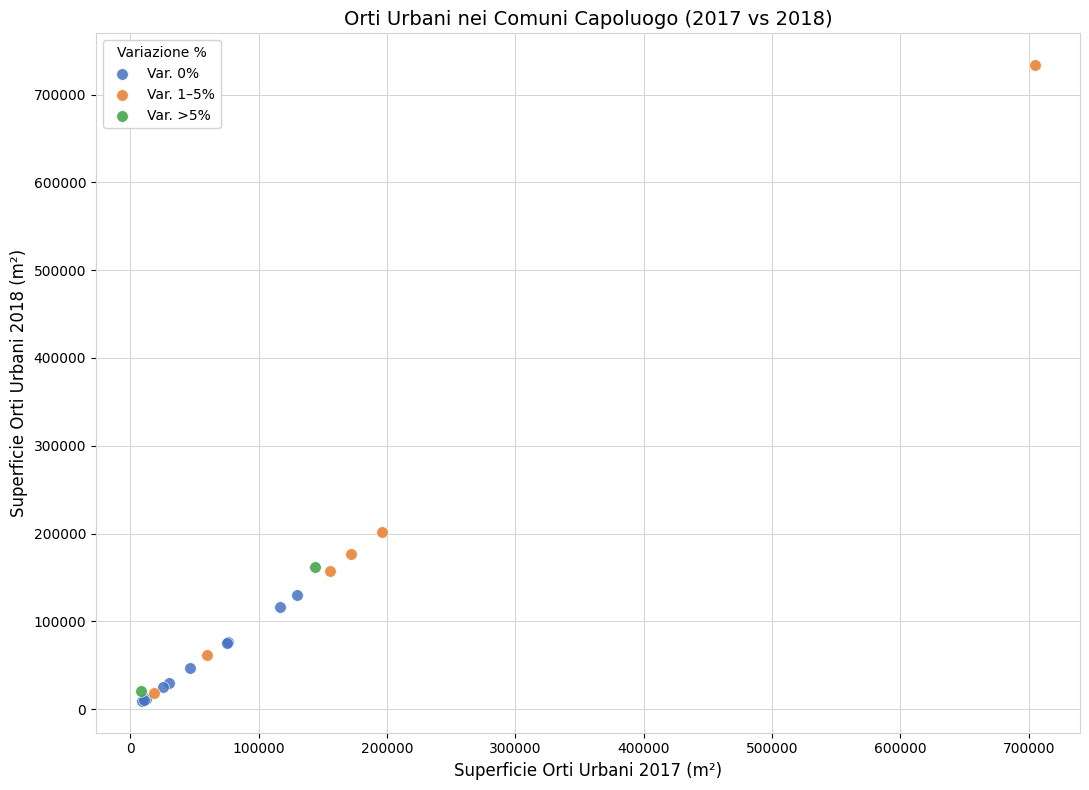

What are all the series names shown in the legend?

Var. 0%, Var. 1–5%, Var. >5%